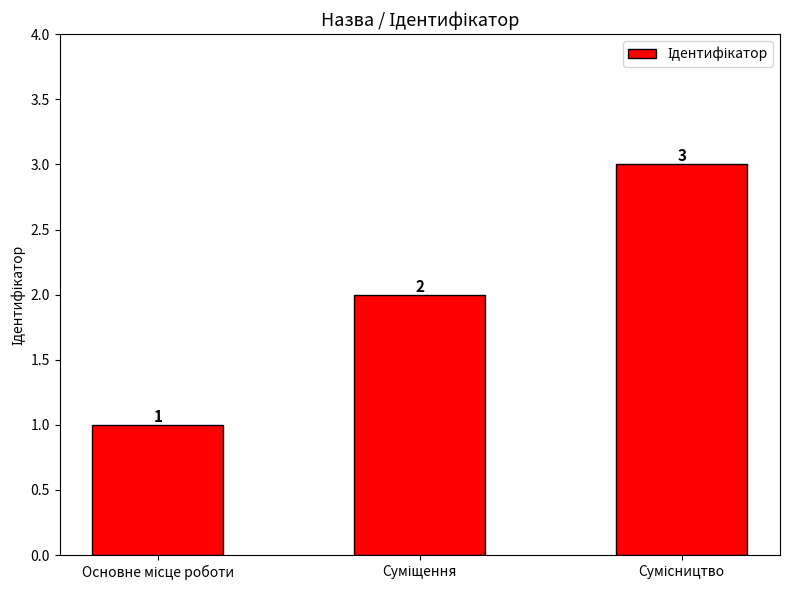

Count the values in the range 1 to 3.

3